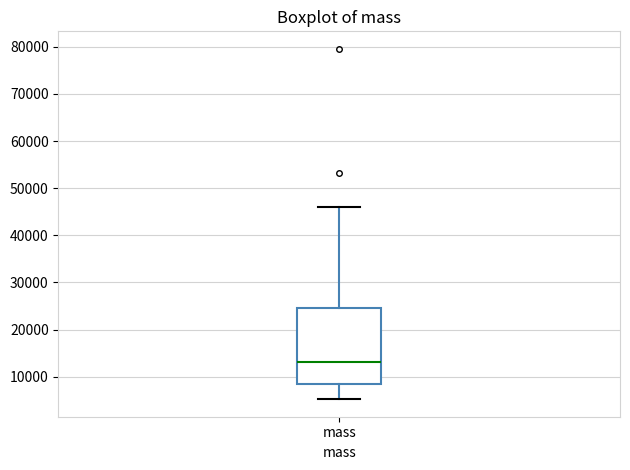

Where does the lower whisker of the box for mass end on the y-axis? The values are not printed on the chart, so give them approximately, as read against the axis.

5000